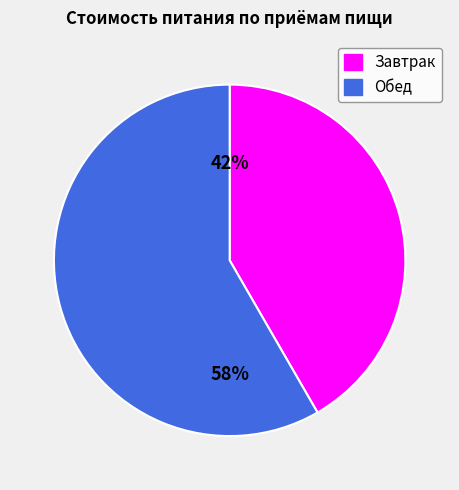

To the nearest percent, what is the combined percentage of Обед and Завтрак?

100%